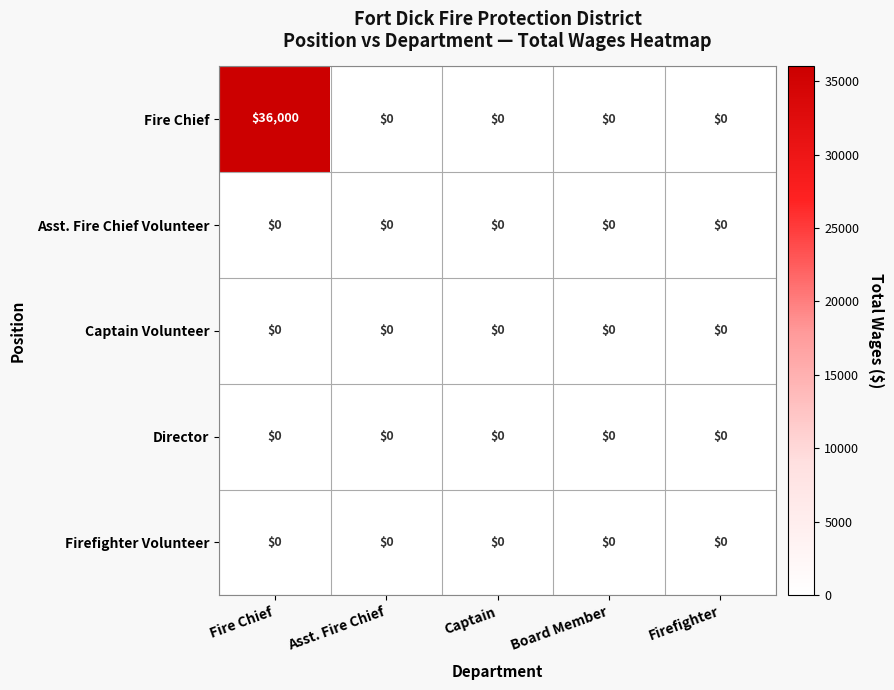

What is the maximum value shown in the chart?

36000